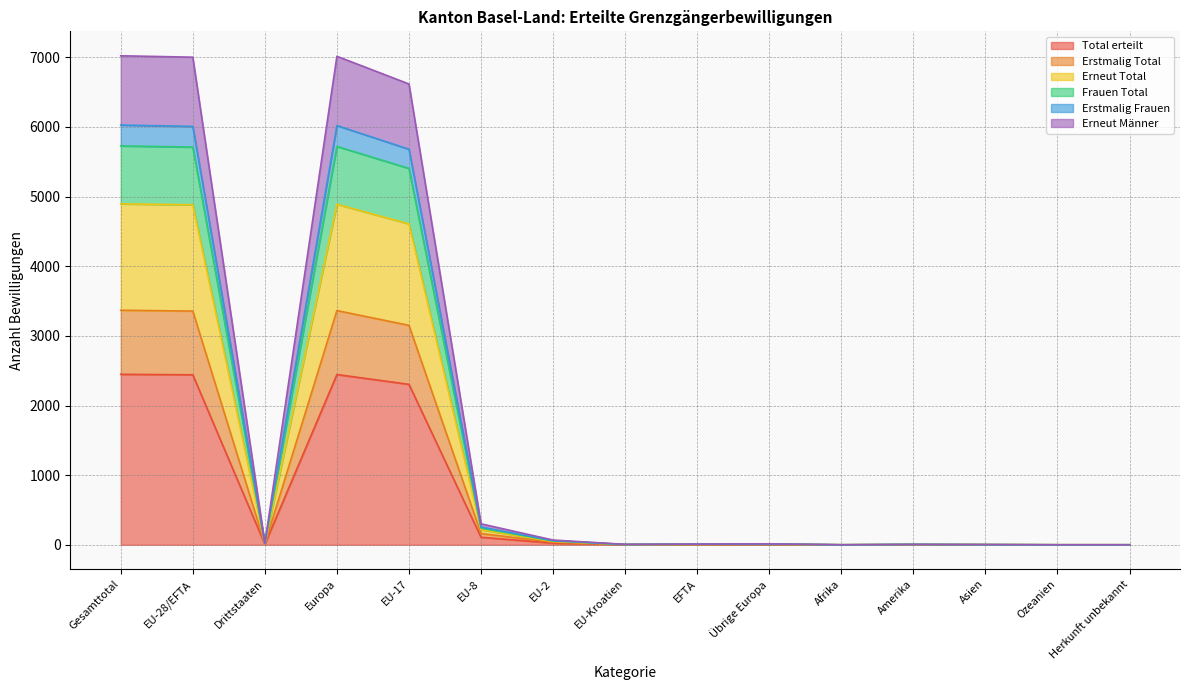

How many categories are shown in the chart?

15